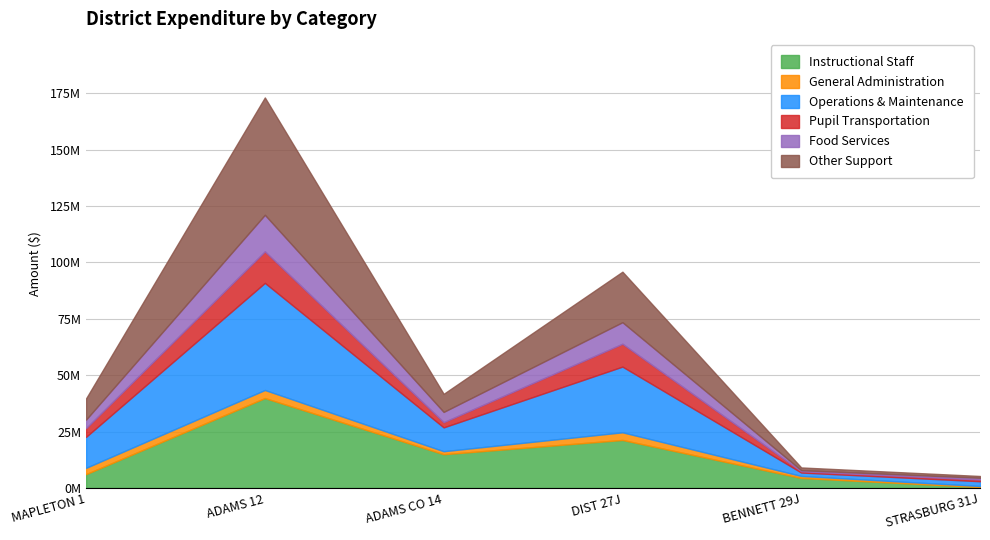

How many categories are shown in the chart?

6